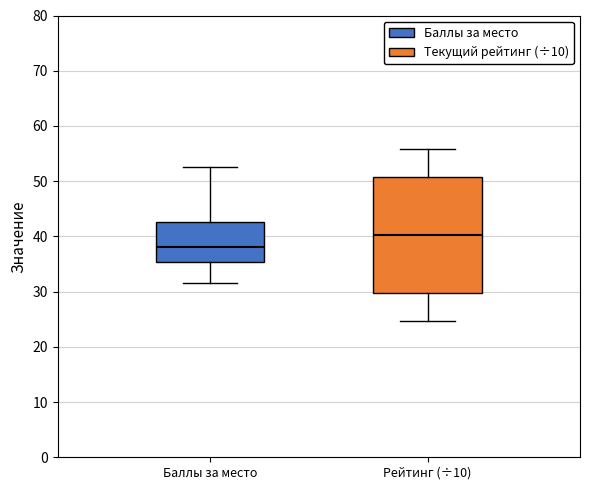

Which box has the highest median line?

Рейтинг (÷10)